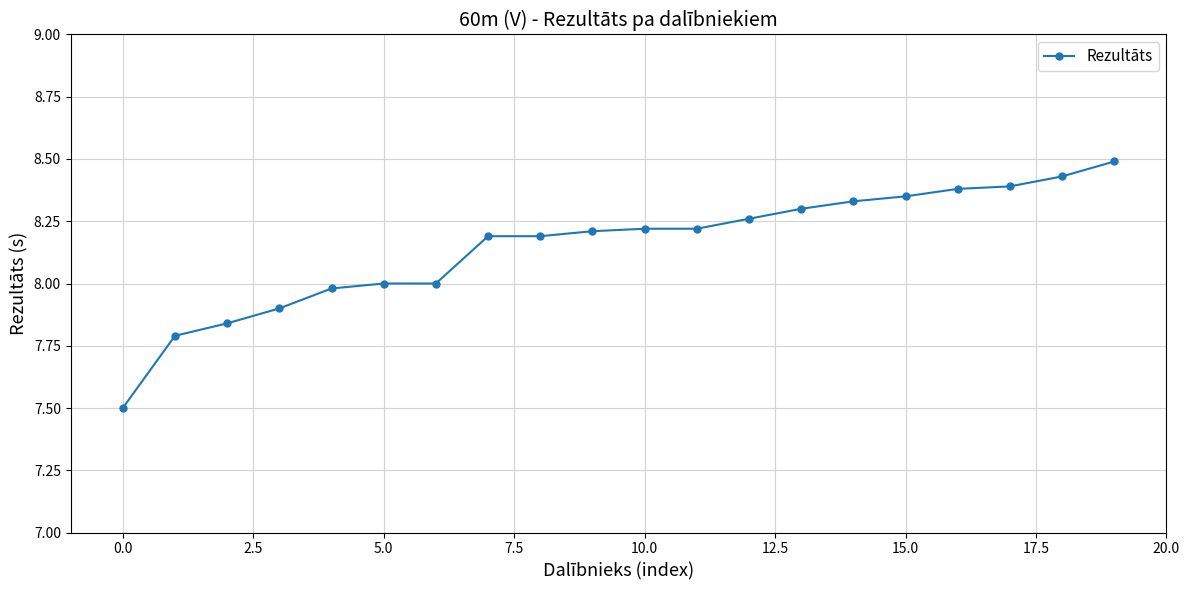

What is the value of the 1st point from the left?

7.5